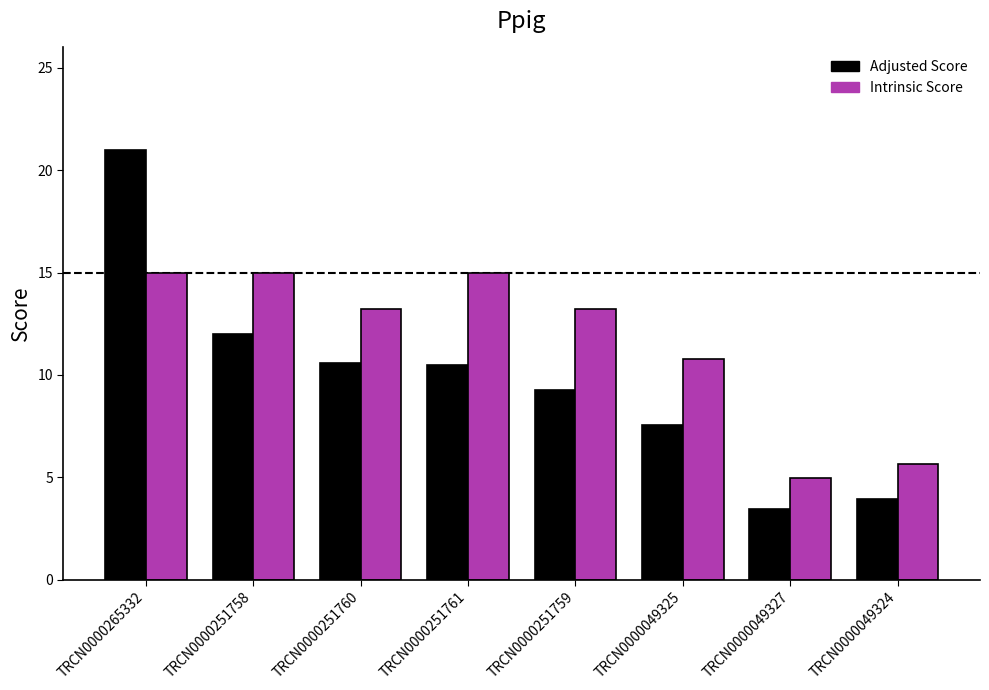

Which series has the largest range (max minus min)?

Adjusted Score